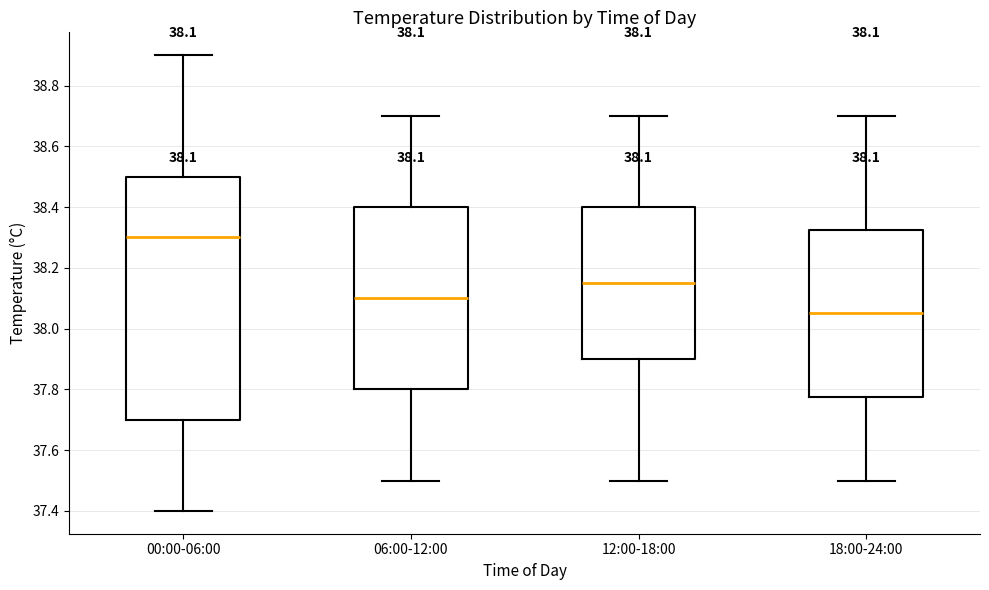

Which box is the tallest, from its lower edge to its upper edge?

00:00-06:00